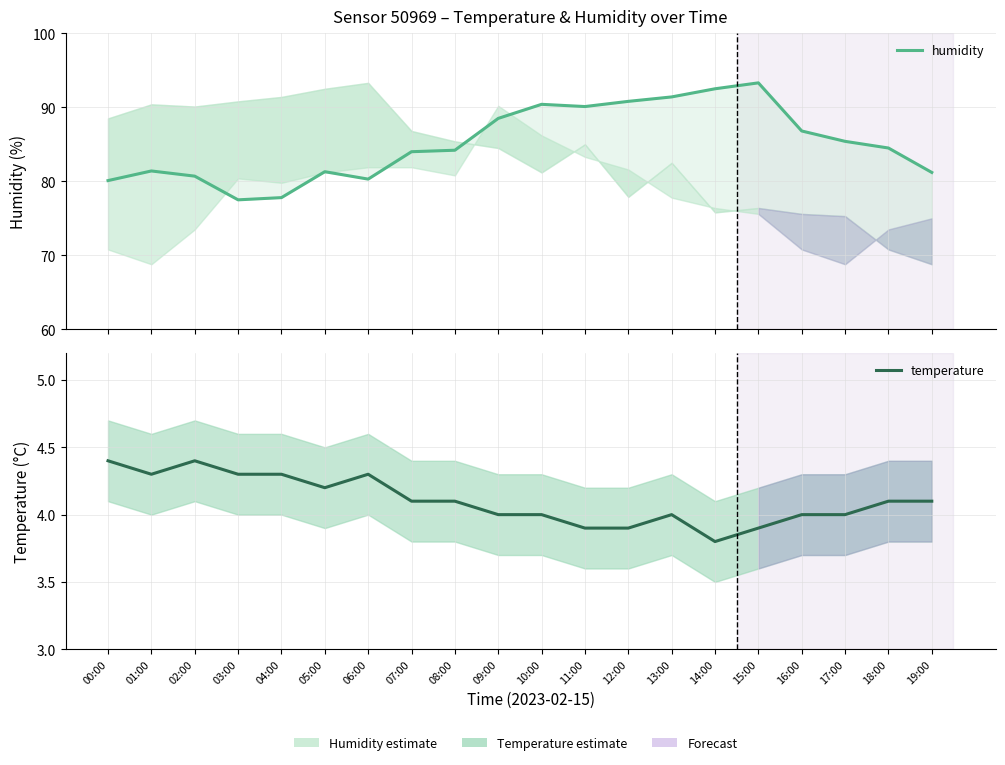

How many data points in humidity are less than 84?

8